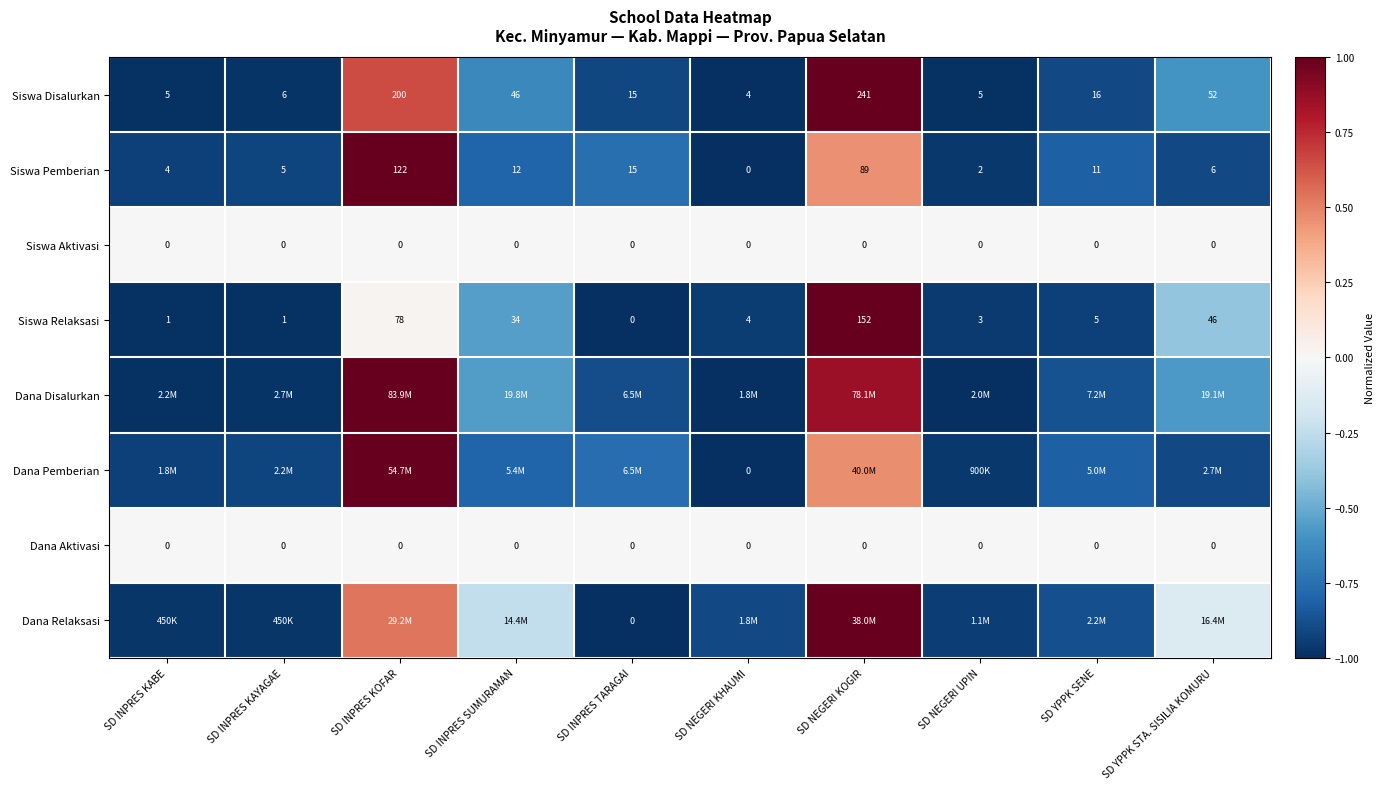

At which label does Siswa Relaksasi first exceed 5?

SD INPRES KOFAR